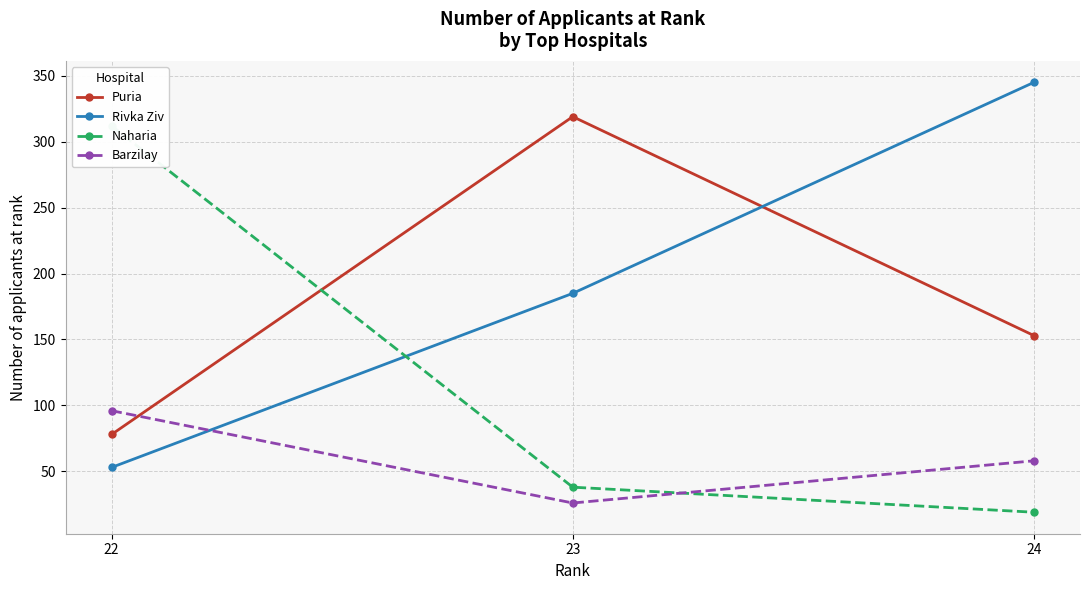

Is it true that Naharia equals 51 at 23?

False